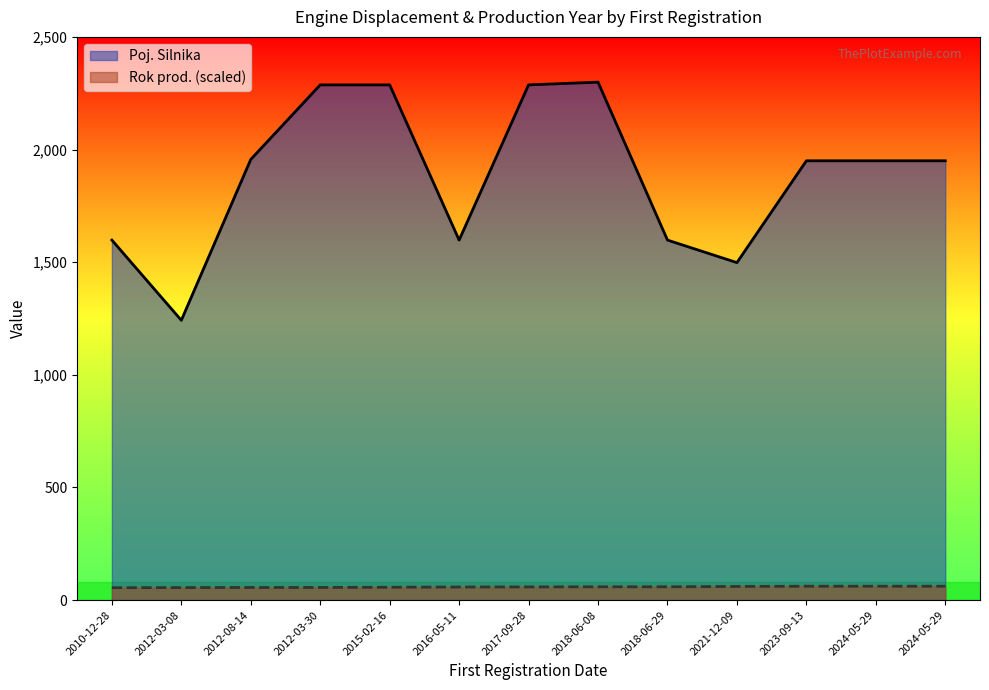

Where does the Rok prod. series first go above 58?

2017-09-28